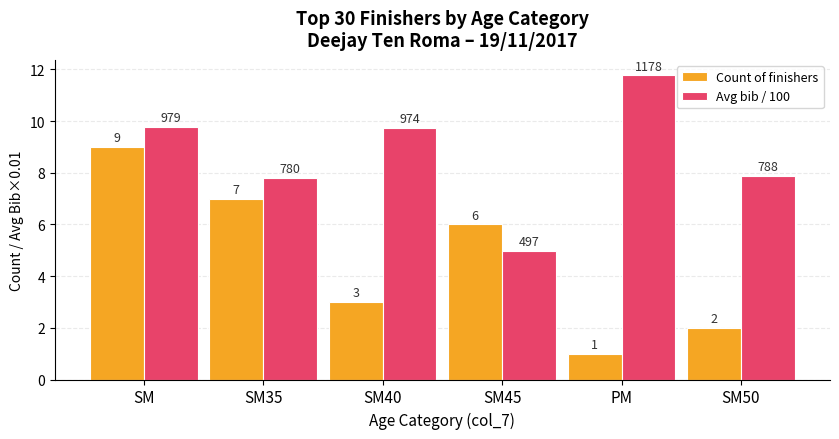

What is the sum of all Avg bib / 100 values?

52.0